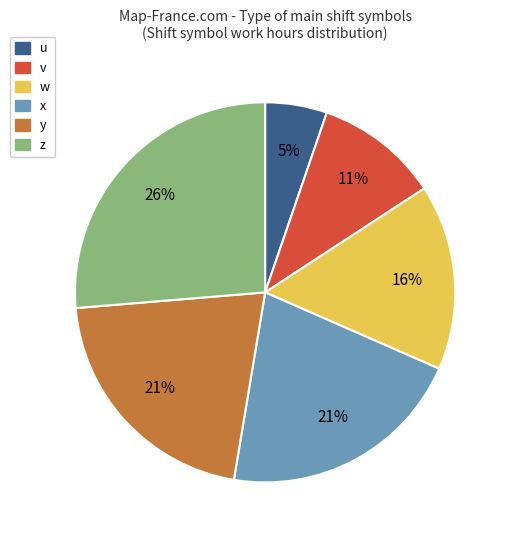

True or false: z accounts for 26% of the total.

True